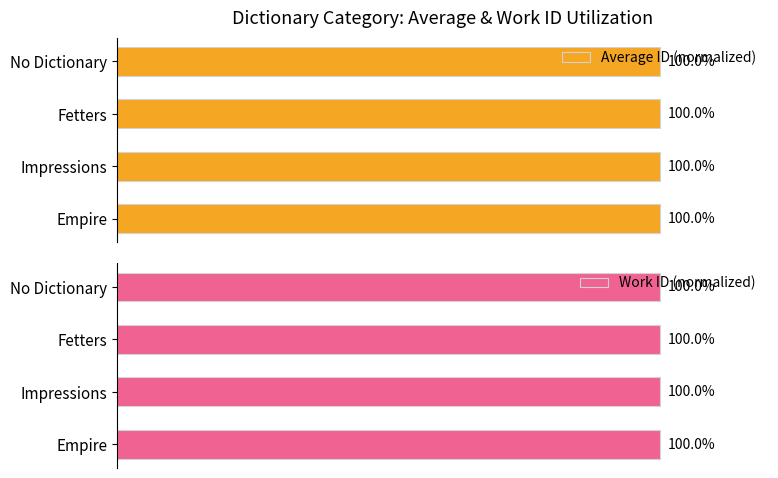

Where is Average ID (normalized) nearest to the value 99?

Empire